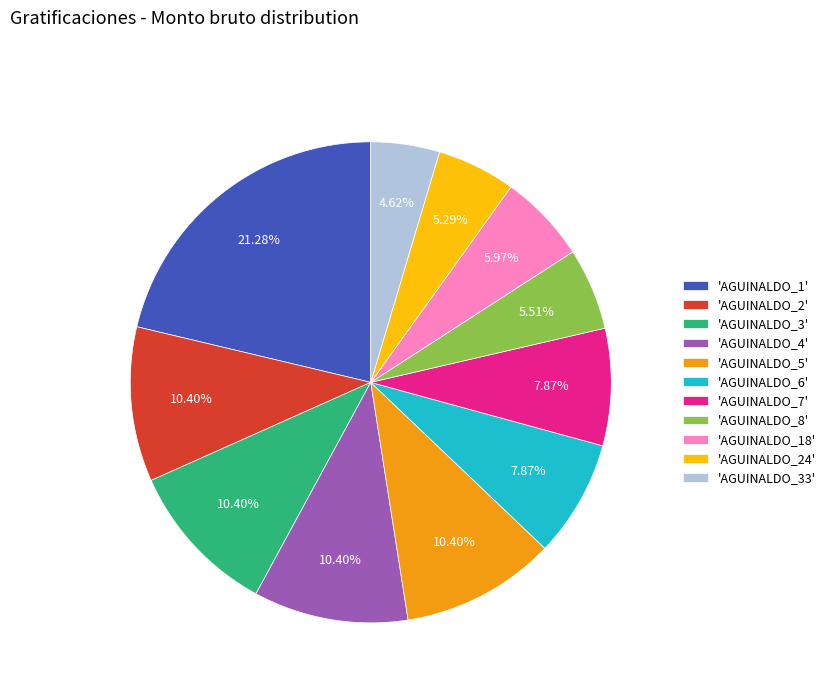

Does 'AGUINALDO_1' account for over 50% of the chart?

No